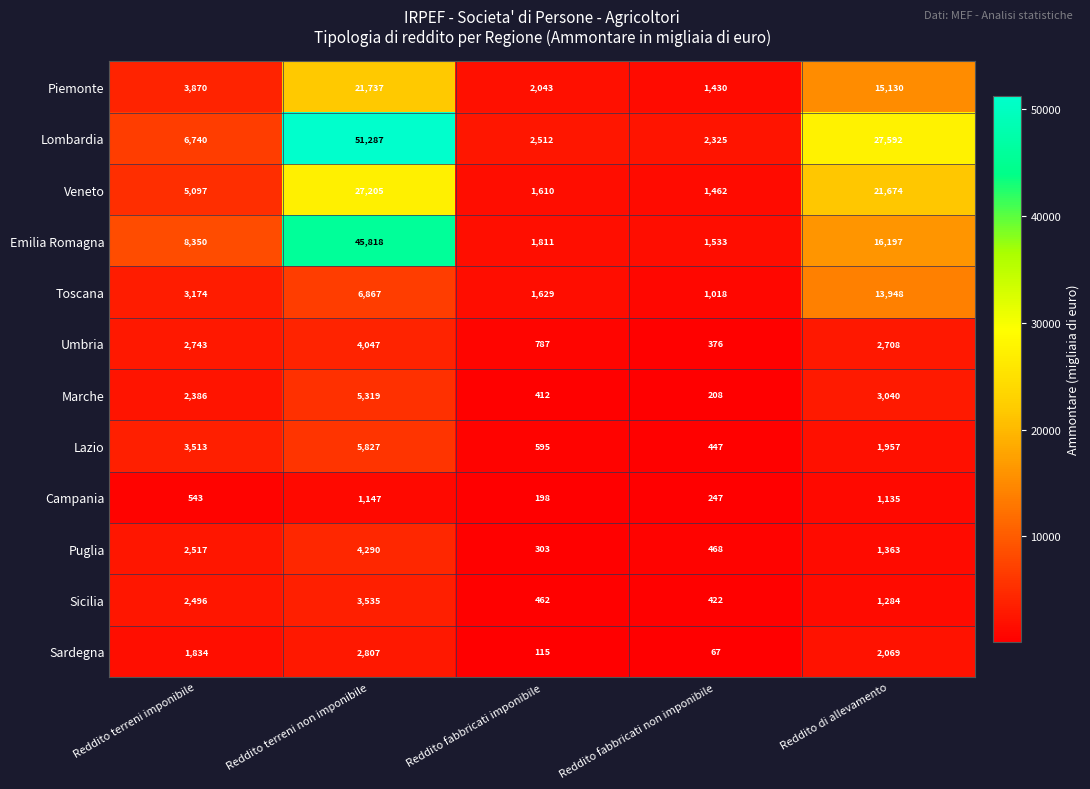

What is the approximate value of Veneto at Reddito terreni imponibile?

5097